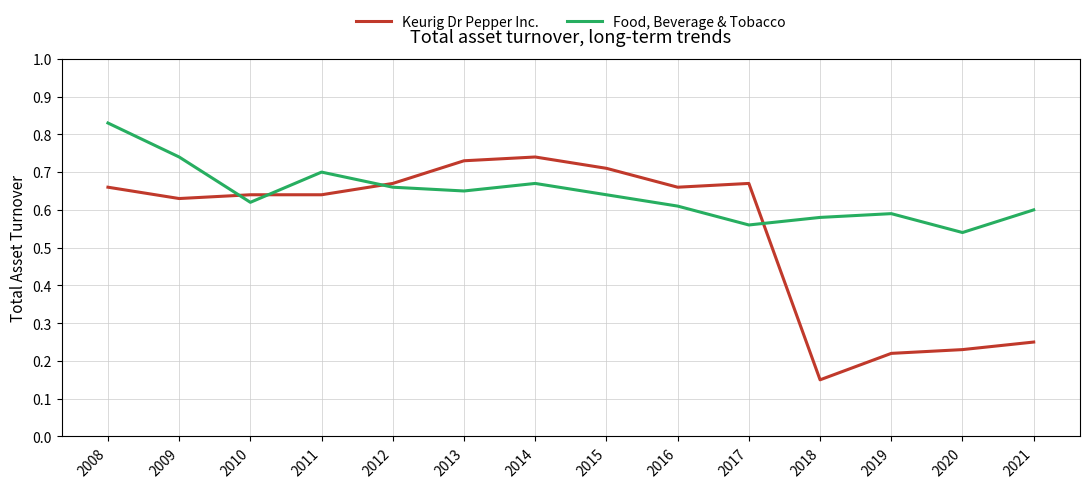

Between 2017 and 2019, which series saw the biggest shift?

Keurig Dr Pepper Inc.